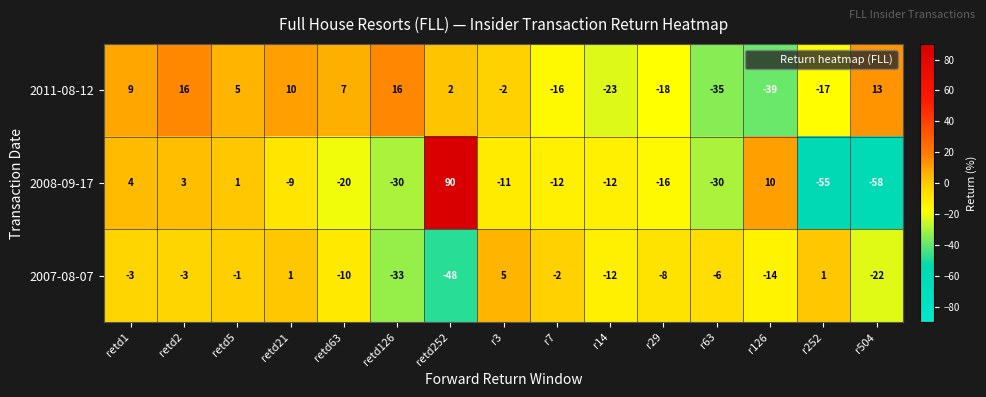

Where is 2008-09-17 nearest to the value 16?

r126